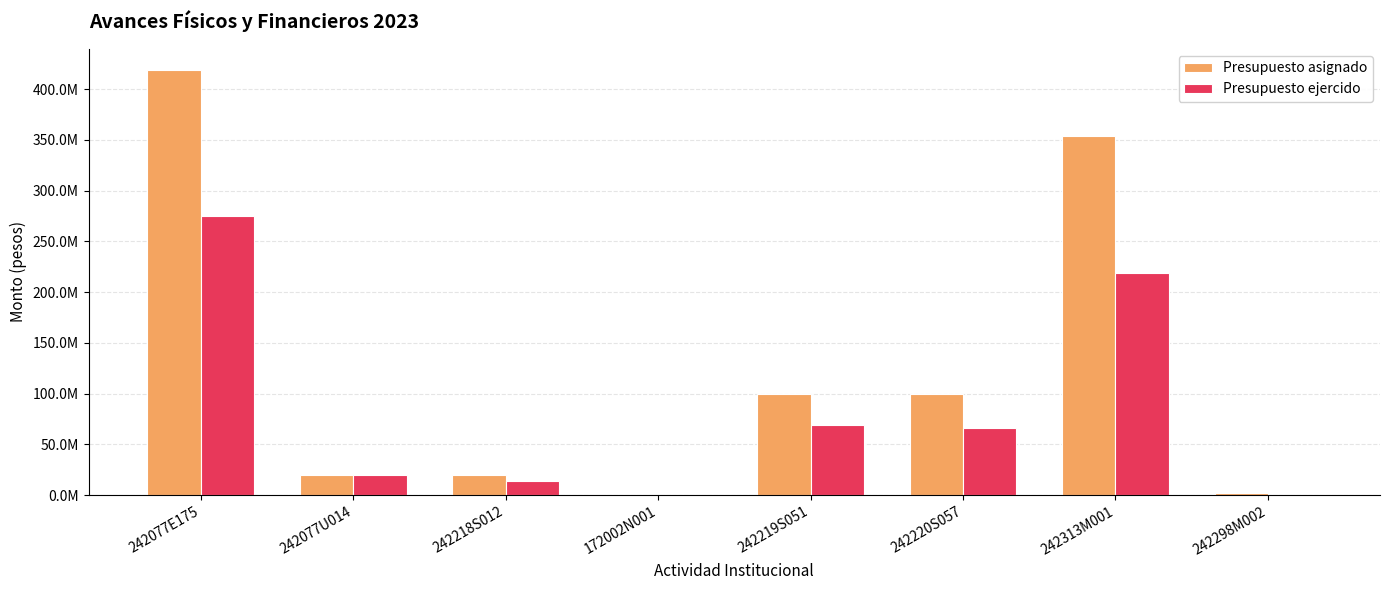

What is the spread (max minus min) of values at 242218S012?

5576500.0